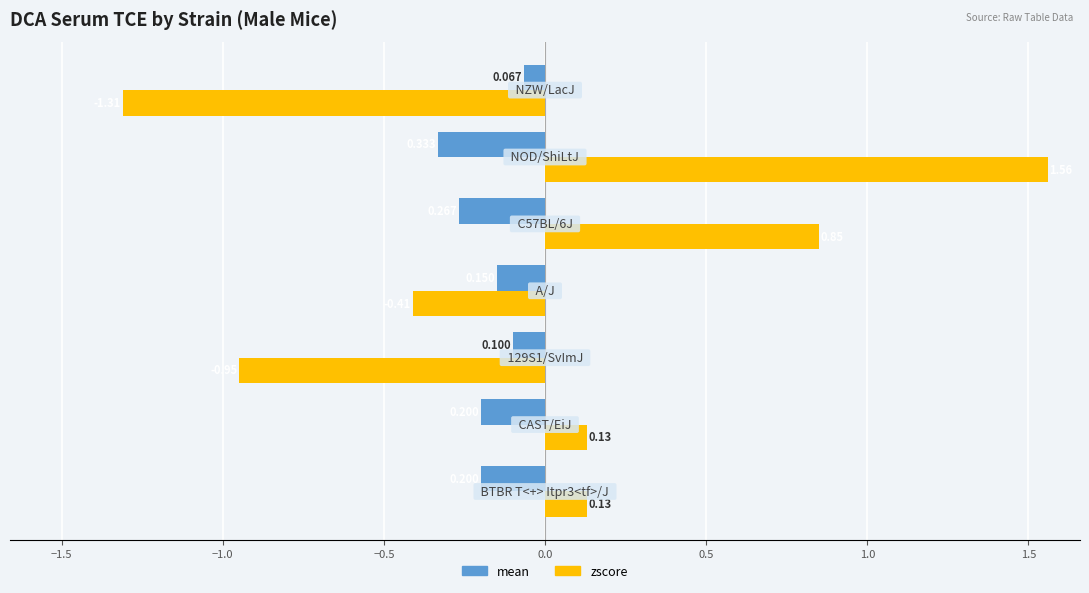

Which series has the largest range (max minus min)?

zscore